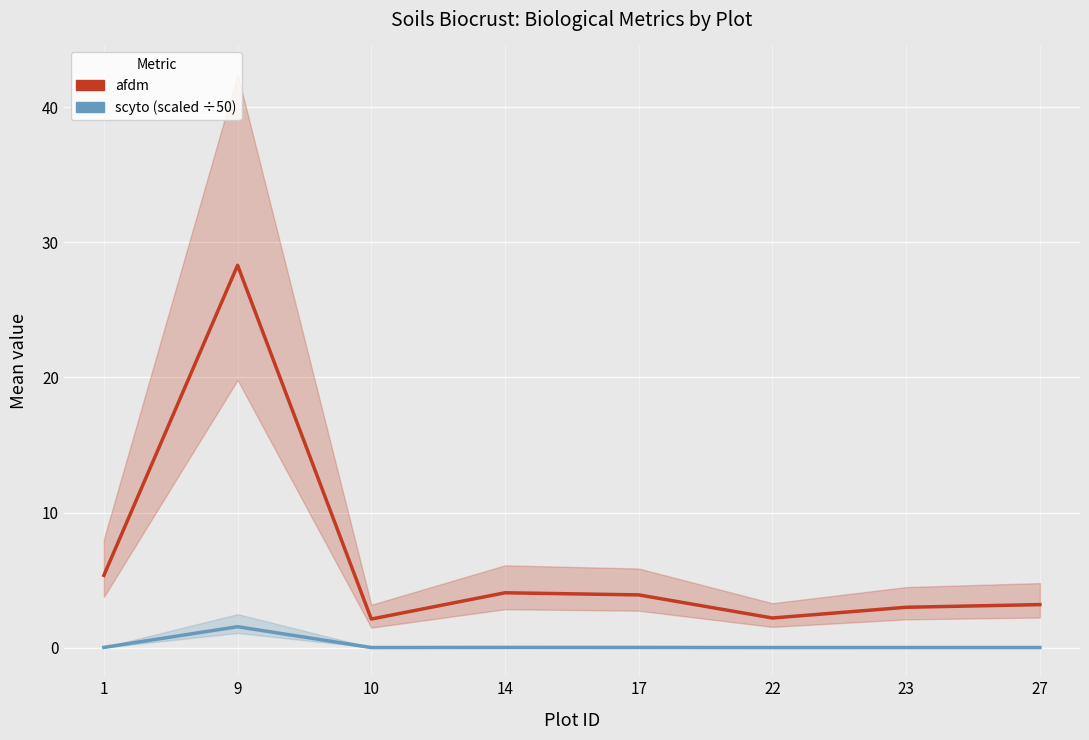

Where does the afdm series first go above 3?

1